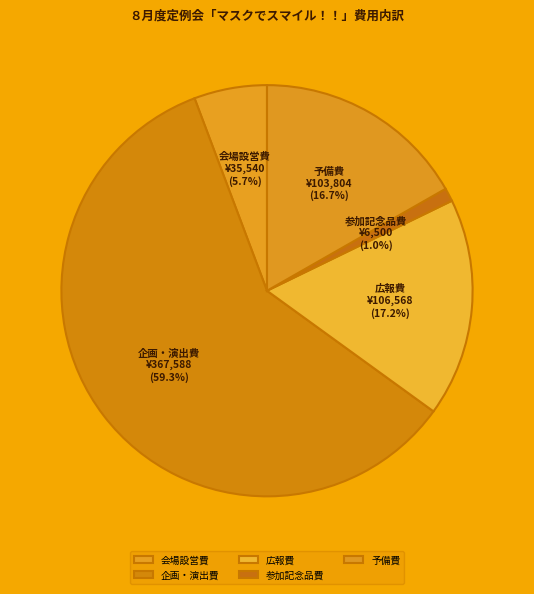

To the nearest percent, what is the average slice percentage?

20%